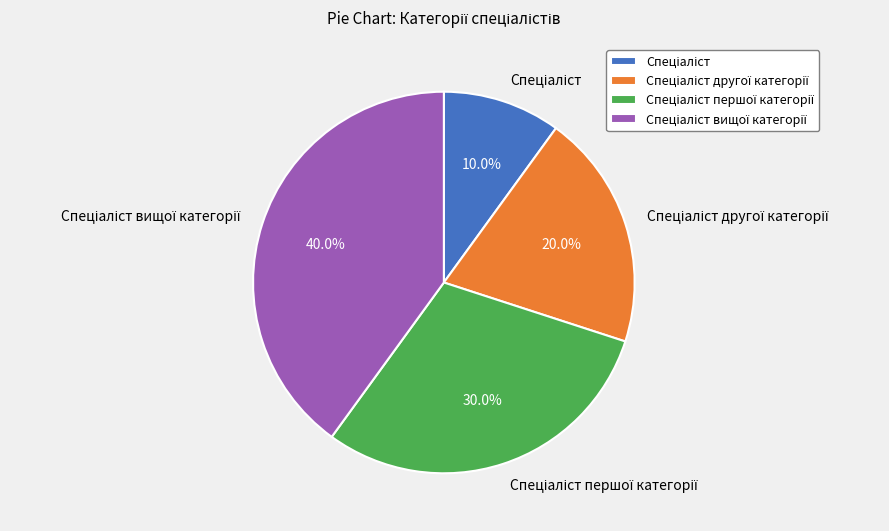

Is there any slice that represents more than half of the pie?

No